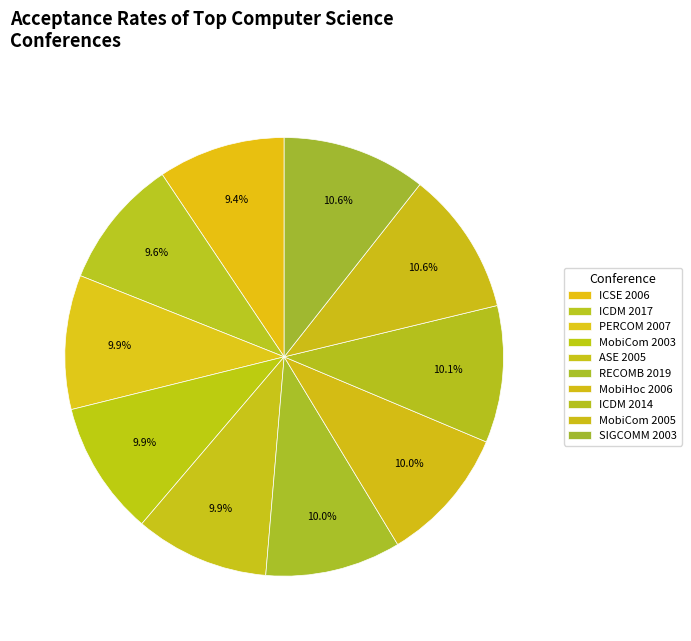

Count the number of slices in the pie.

10